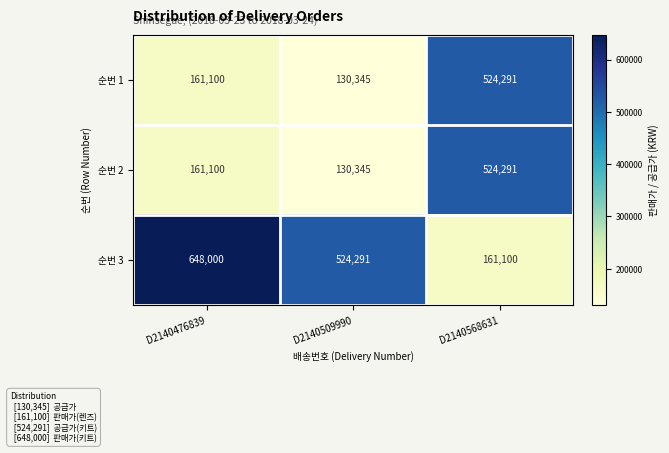

Reading left to right, transcribe all the data shown in this chart.

순번 1: D2140476839=161100	D2140509990=130345	D2140568631=524291
순번 2: D2140476839=161100	D2140509990=130345	D2140568631=524291
순번 3: D2140476839=648000	D2140509990=524291	D2140568631=161100